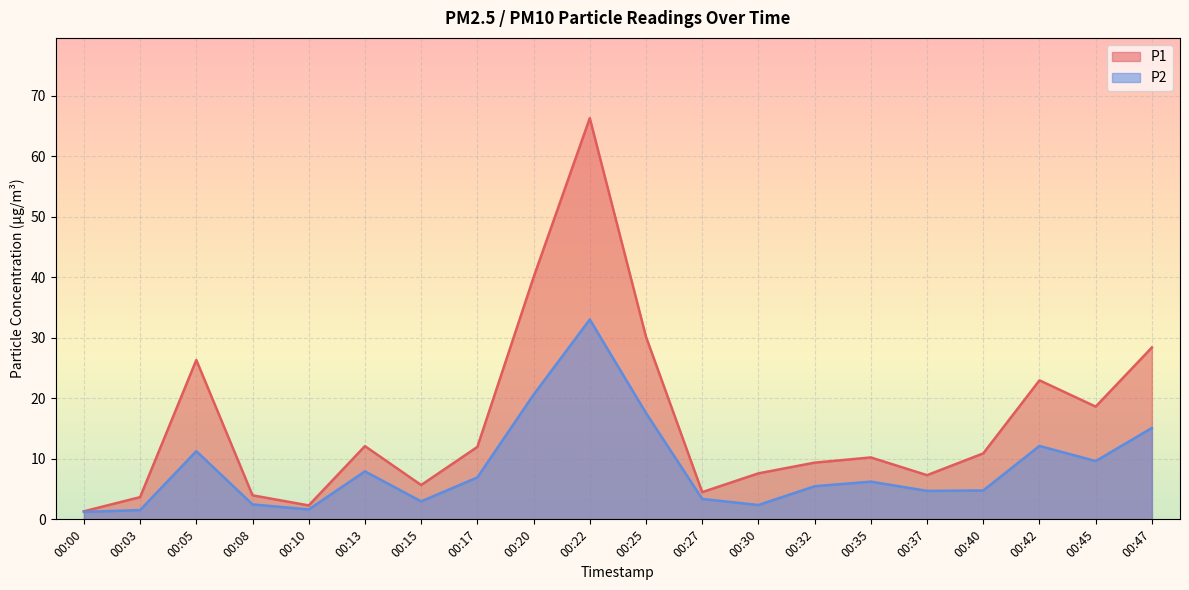

How many lines are shown in the chart?

2